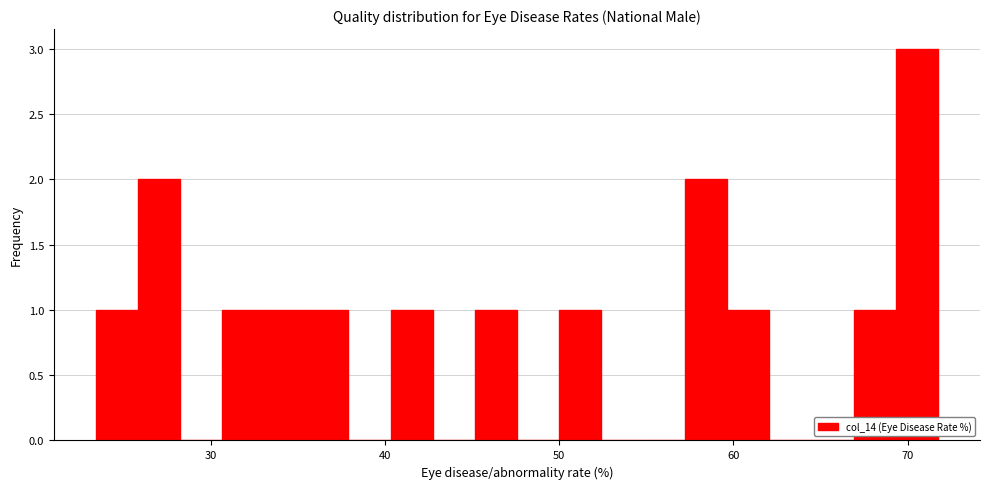

Around what value on the x-axis is the tallest bar? Give the approximate position of its centre, as read against the axis.

71